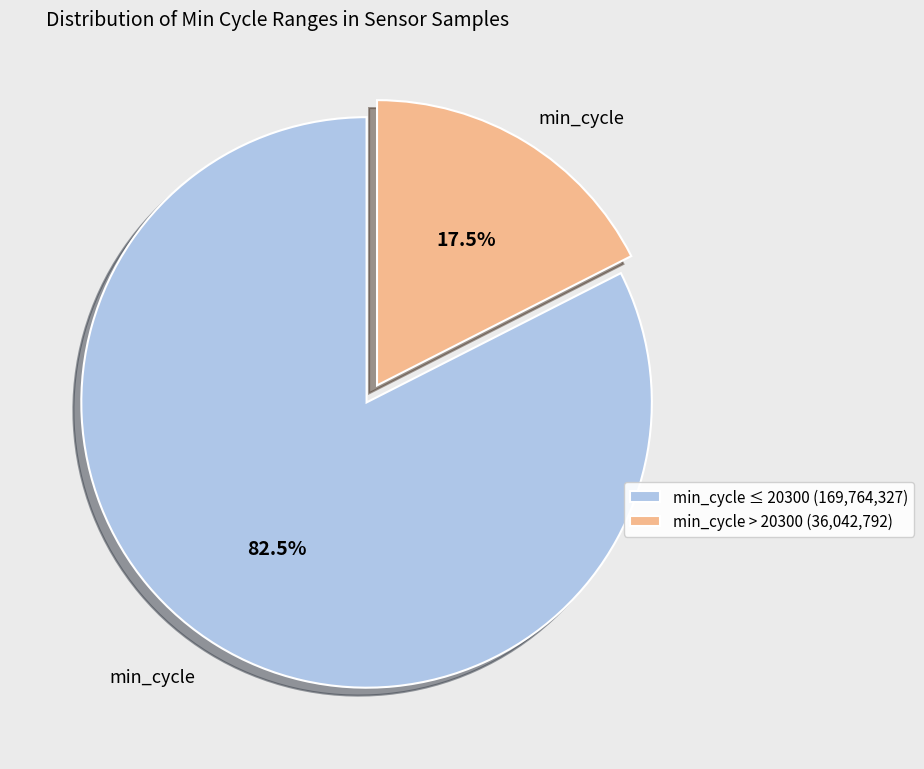

Which has a higher value, min_cycle > 20300 (36,042,792) or min_cycle ≤ 20300 (169,764,327)?

min_cycle ≤ 20300 (169,764,327)